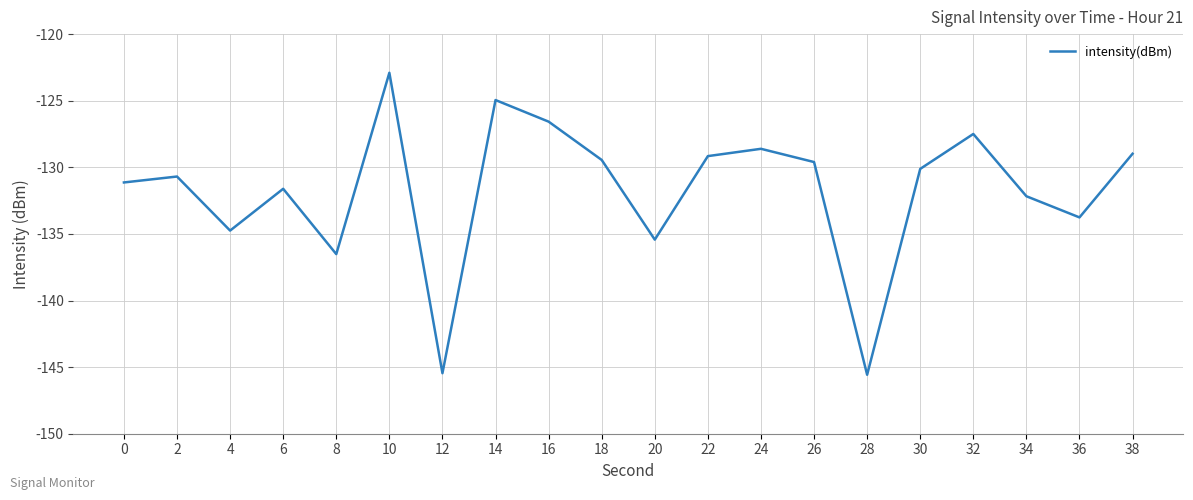

What is the sum of the values at 10 and 26?

-252.5